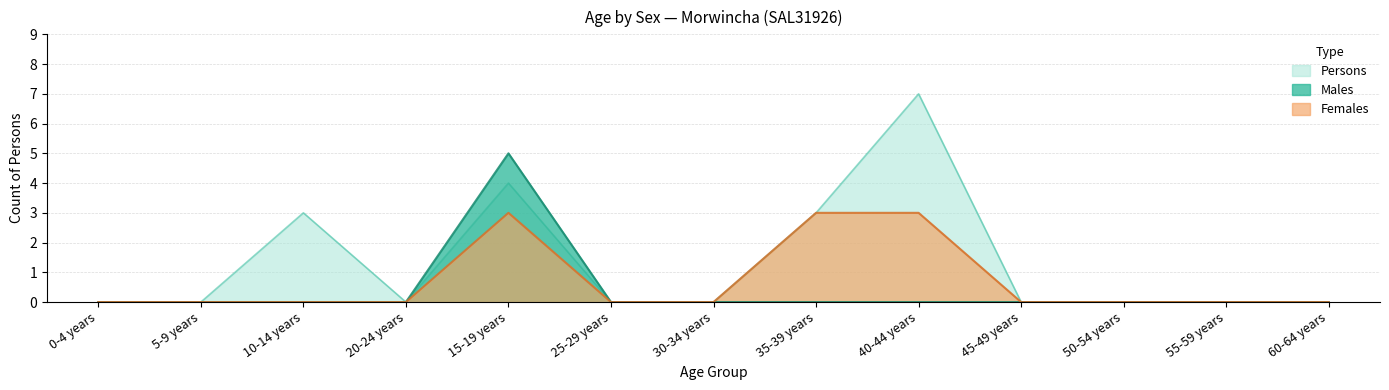

Which has a higher value, 40-44 years or 35-39 years?

40-44 years